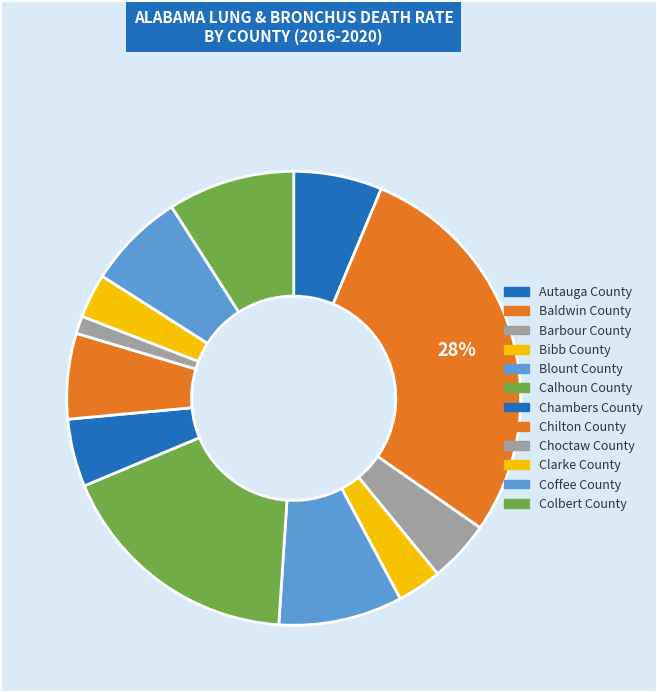

Count the number of slices in the pie.

12